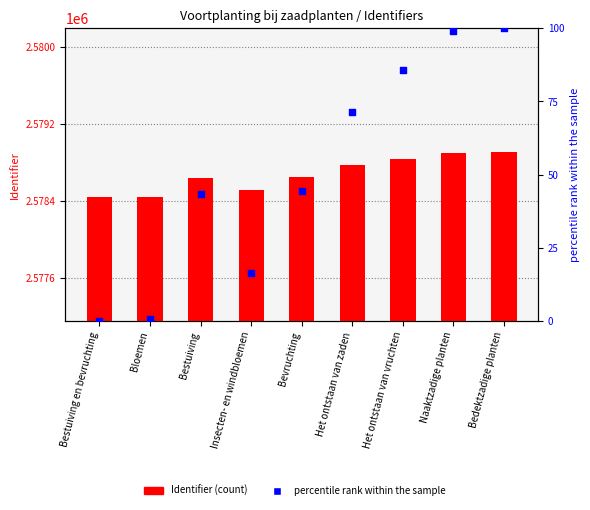

What is the total value across all series at Bevruchting?

2578693.5